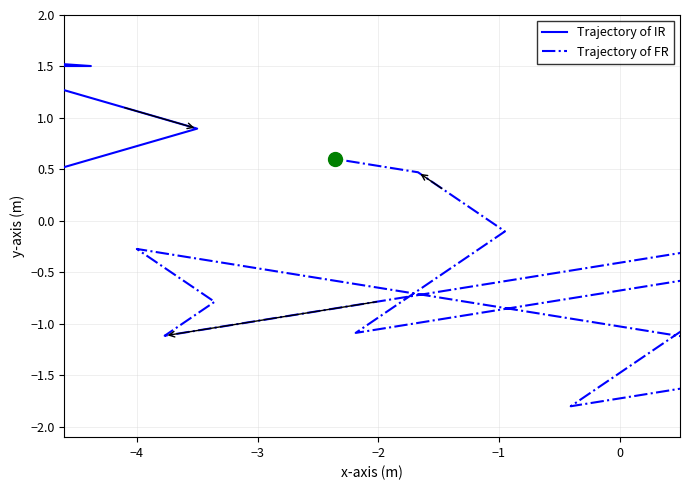

At which label does Trajectory of IR first exceed 0?

−4